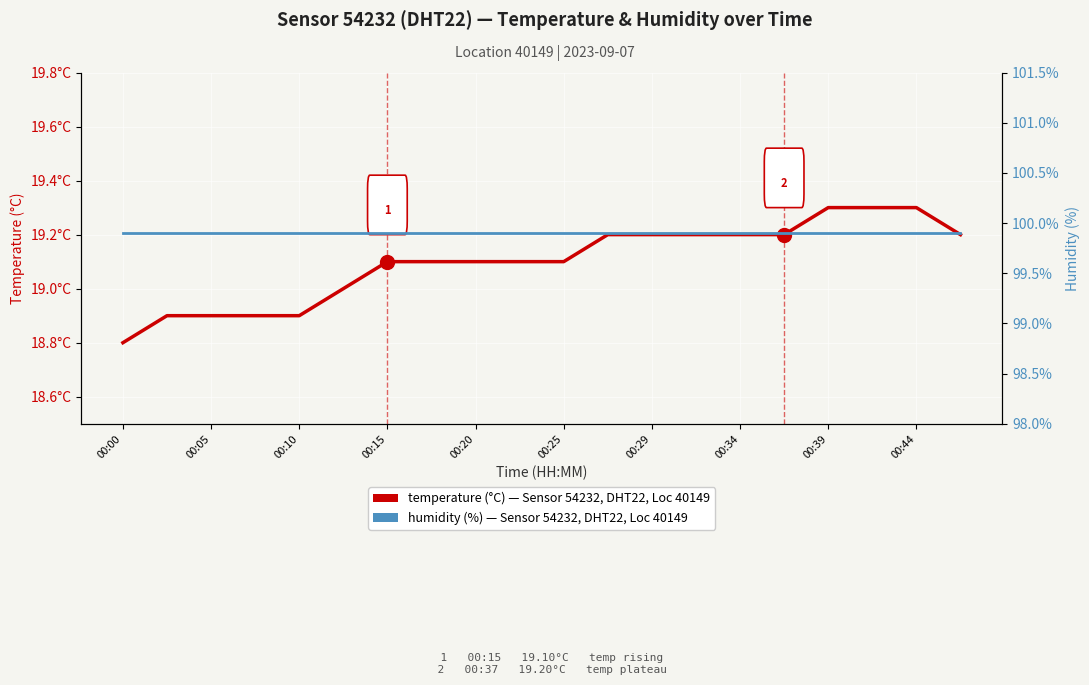

The humidity (%) — Sensor 54232, Location 40149 series shows 142.6 at 00:05. True or false?

False